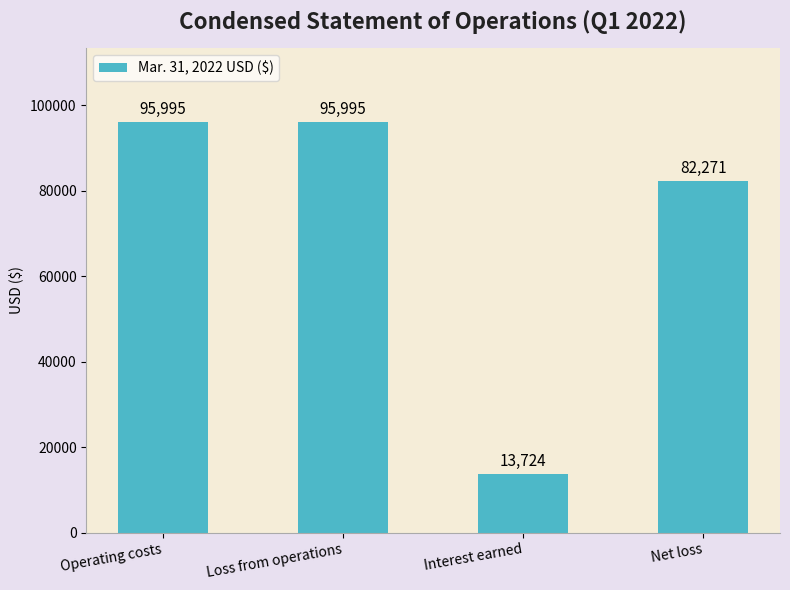

What position from the left is Net loss?

4